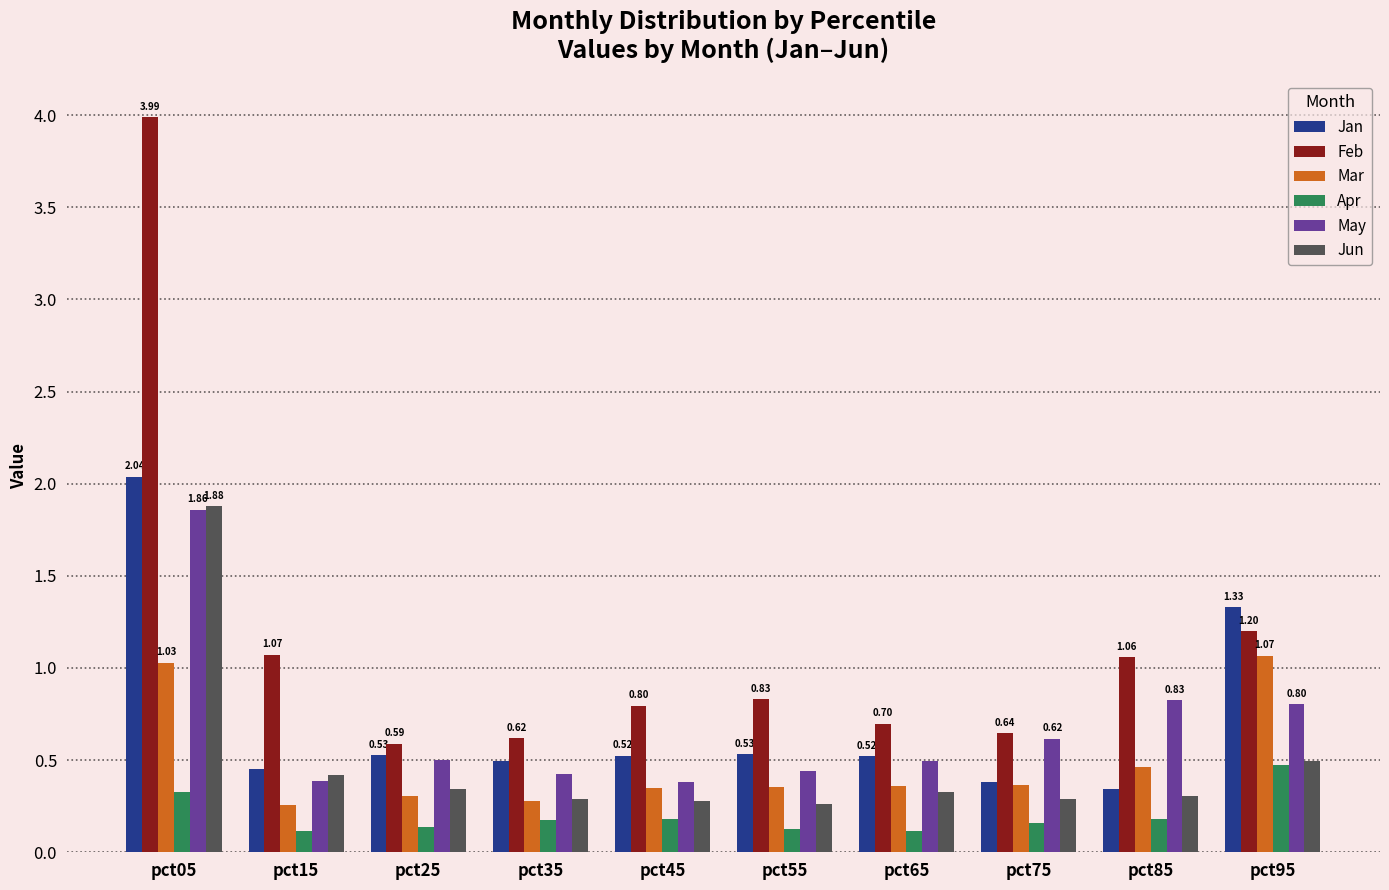

Is the value of Jun at pct35 greater than the value of Feb at pct55?

No